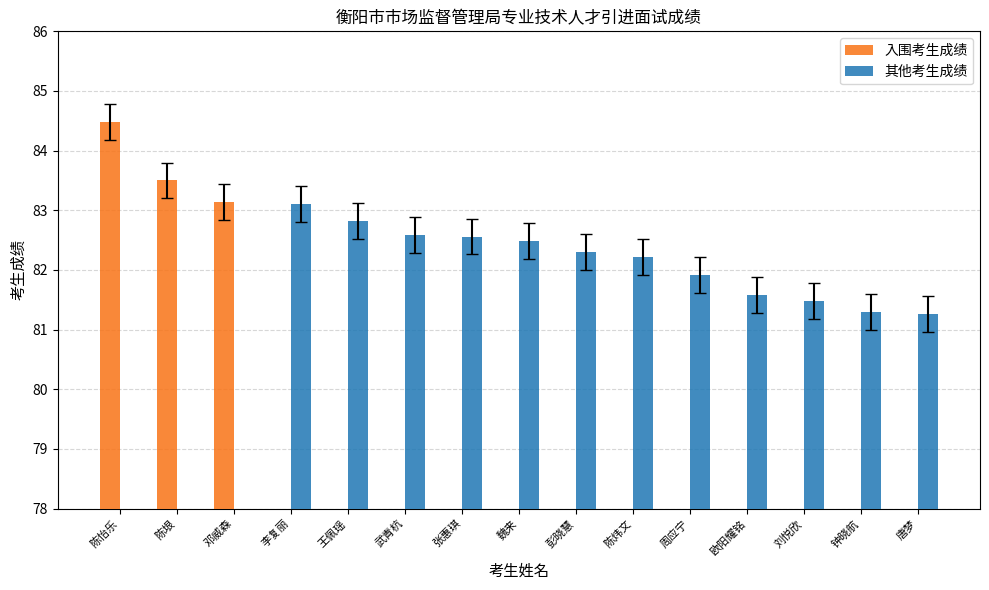

What is the average value of the 入围考生成绩 series?

16.7